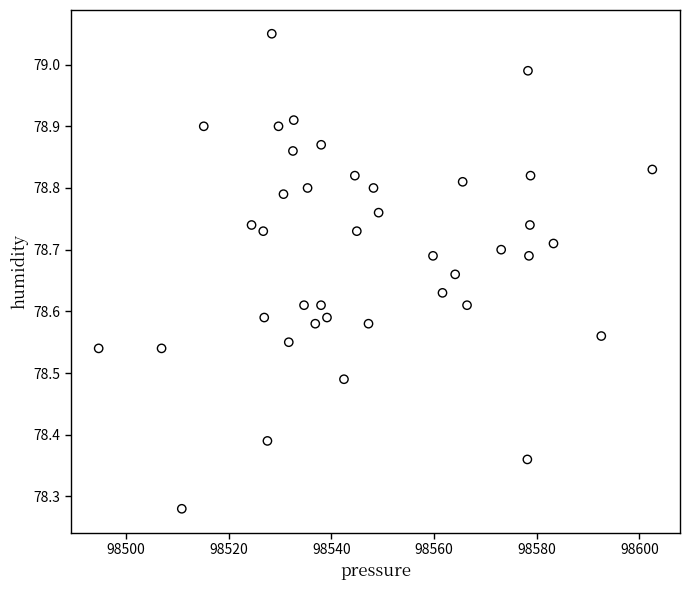

What is the range of Y values (max minus min)?

0.8